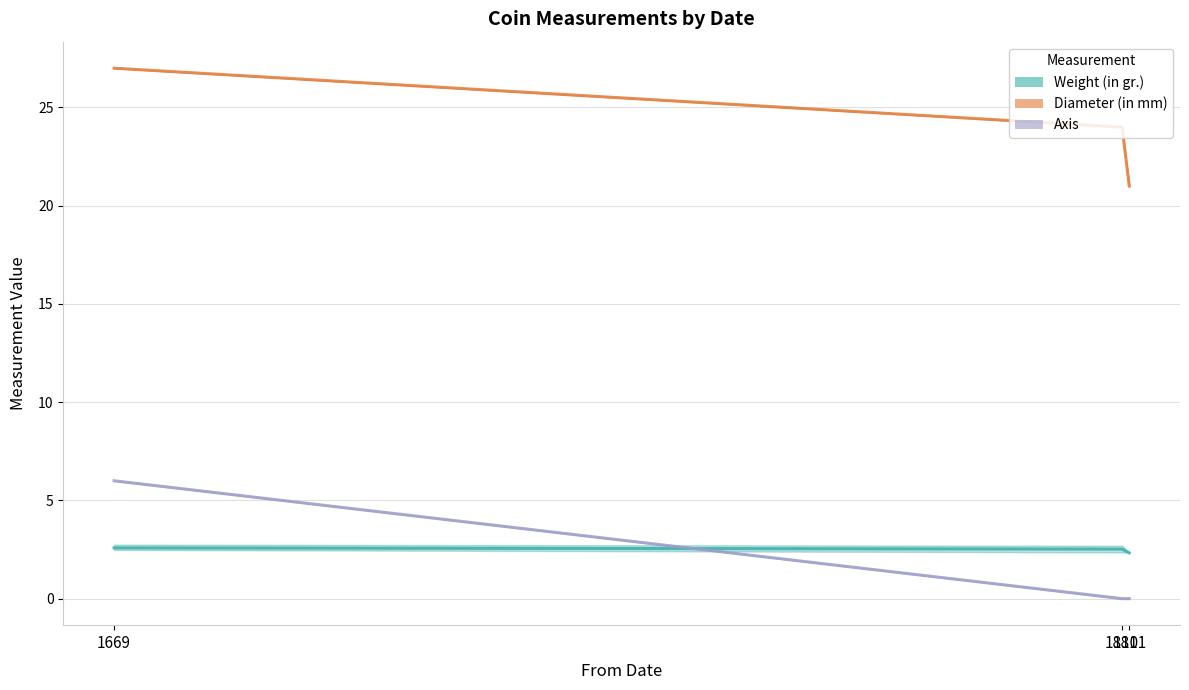

What is the average value of the Axis (mean) series?

2.0